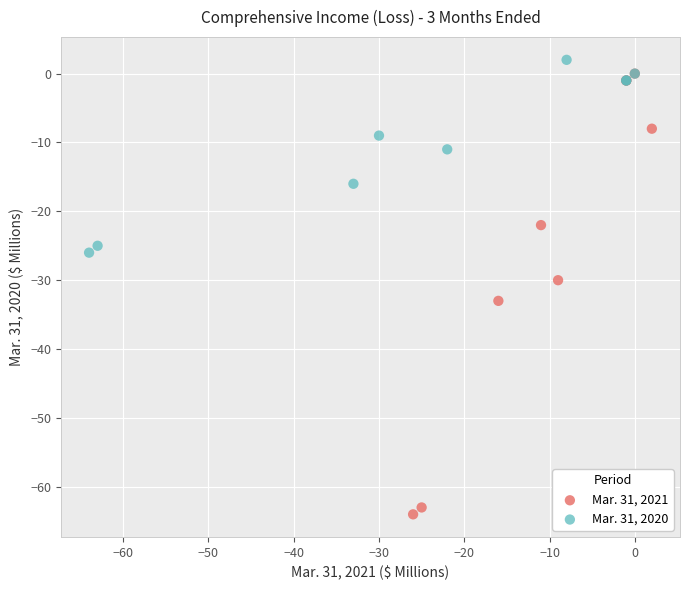

Which series has the largest Y range (max minus min)?

Mar. 31, 2021